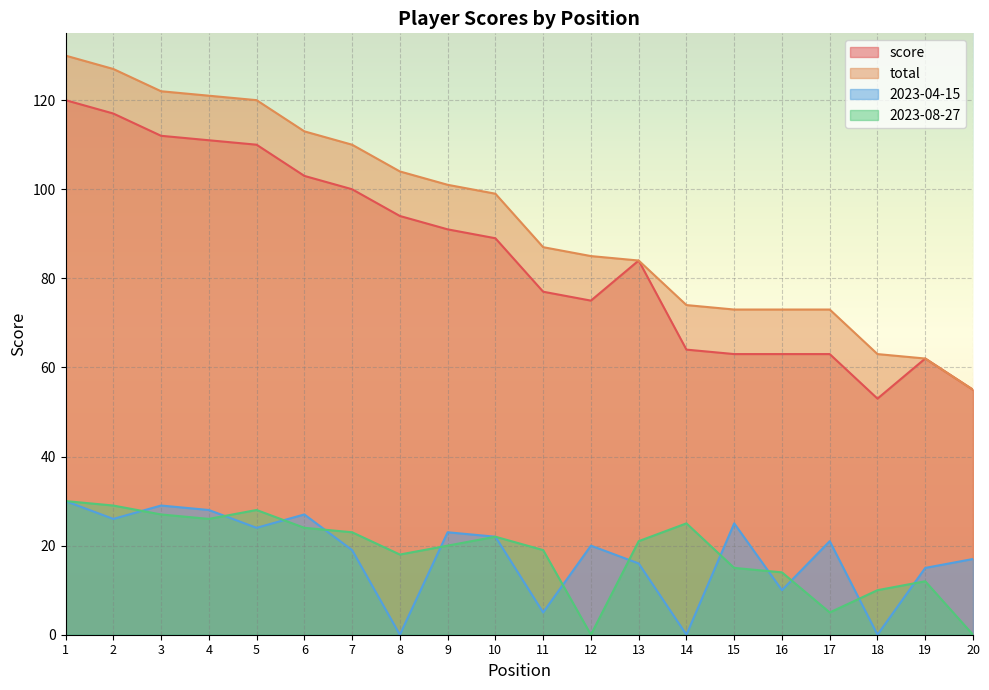

Reading left to right, what are all the values shown in this chart?

score: 120	117	112	111	110	103	100	94	91	89	77	75	84	64	63	63	63	53	62	55
total: 130	127	122	121	120	113	110	104	101	99	87	85	84	74	73	73	73	63	62	55
2023-04-15: 30	26	29	28	24	27	19	0	23	22	5	20	16	0	25	10	21	0	15	17
2023-08-27: 30	29	27	26	28	24	23	18	20	22	19	0	21	25	15	14	5	10	12	0